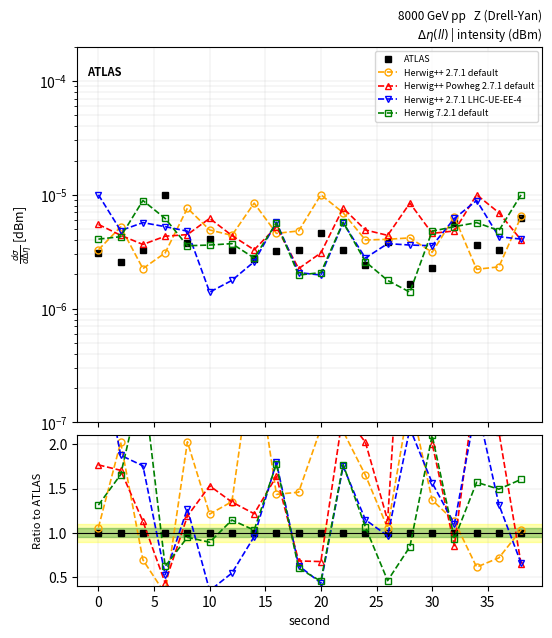

The value of Herwig 7.2.1 default at 35 is 0.9. True or false?

False